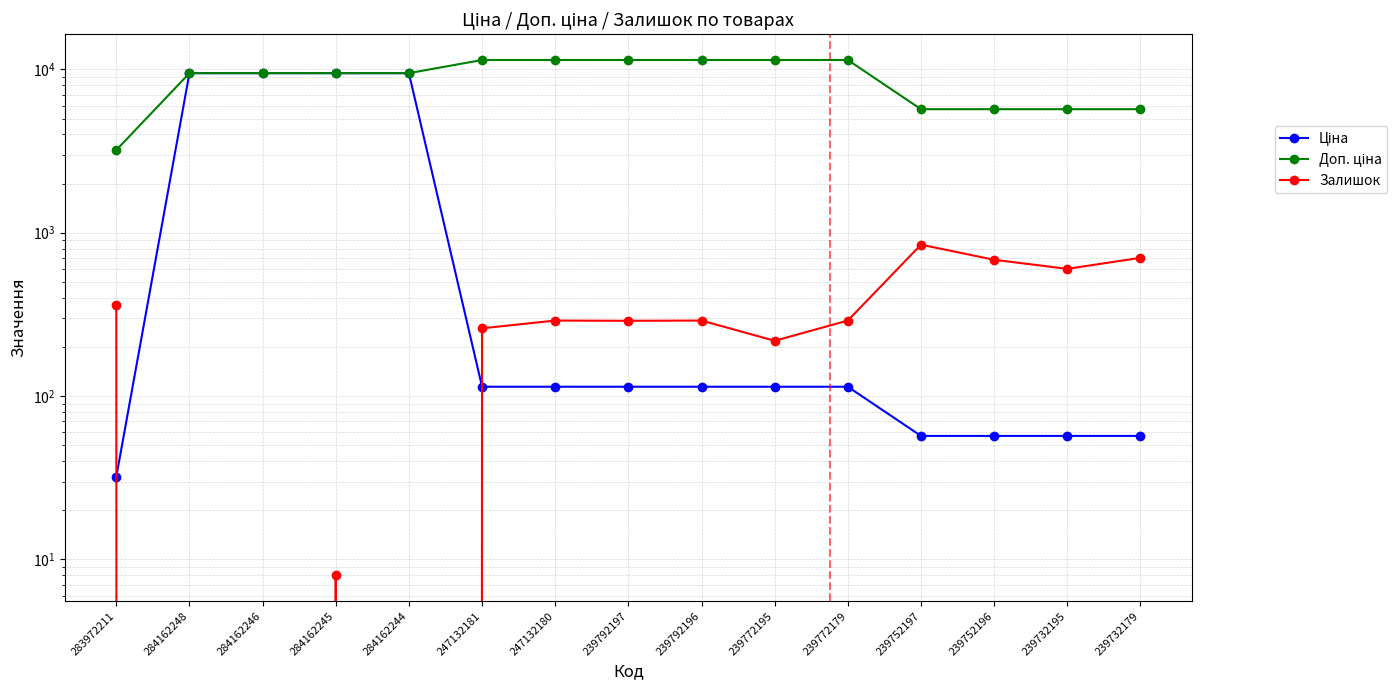

At which category does the chart reach its minimum across all series?

284162248